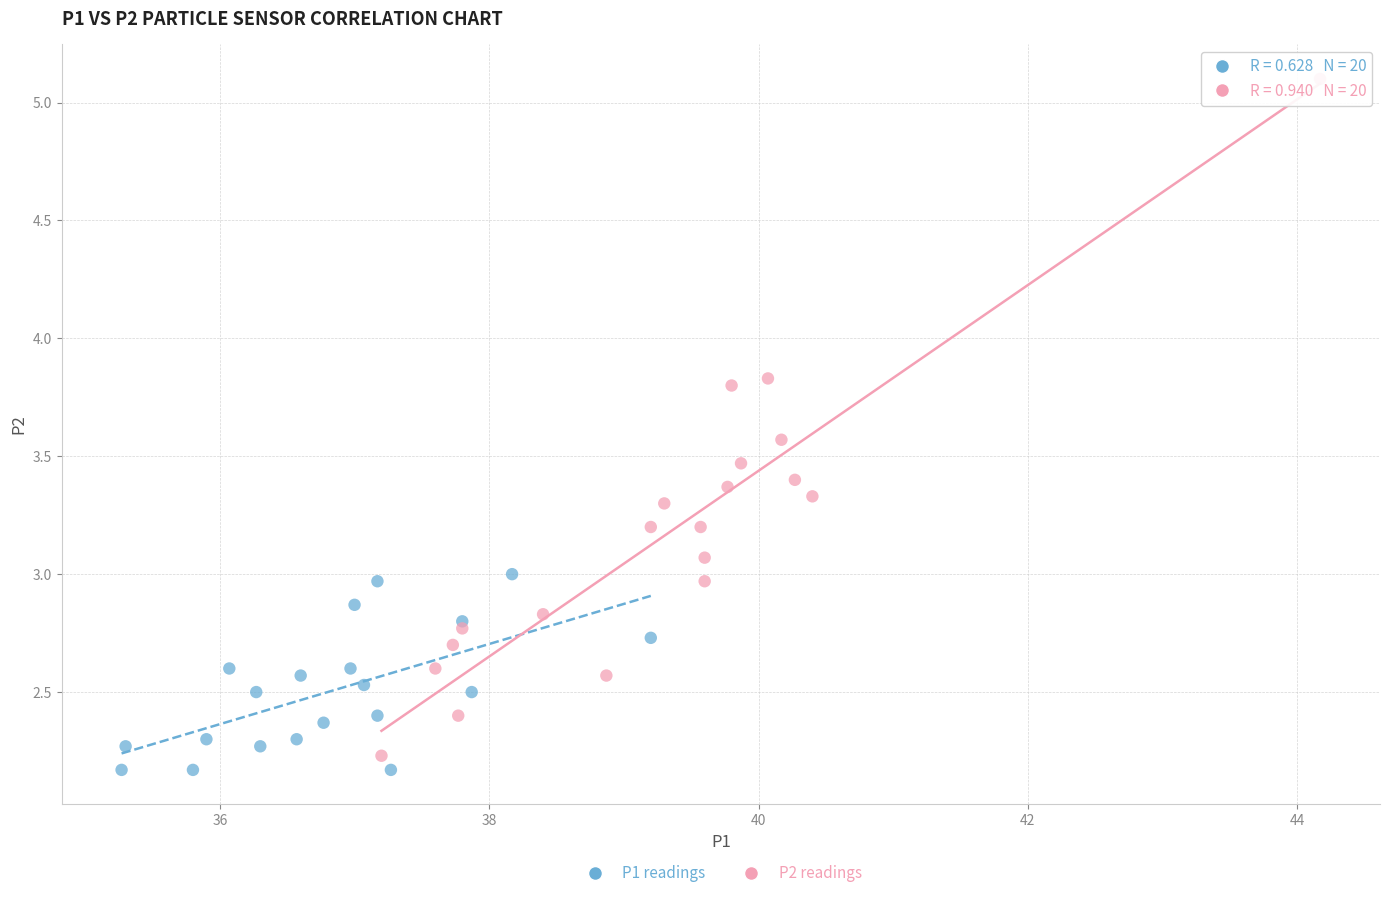

Which series has the widest spread of Y values?

P2 readings